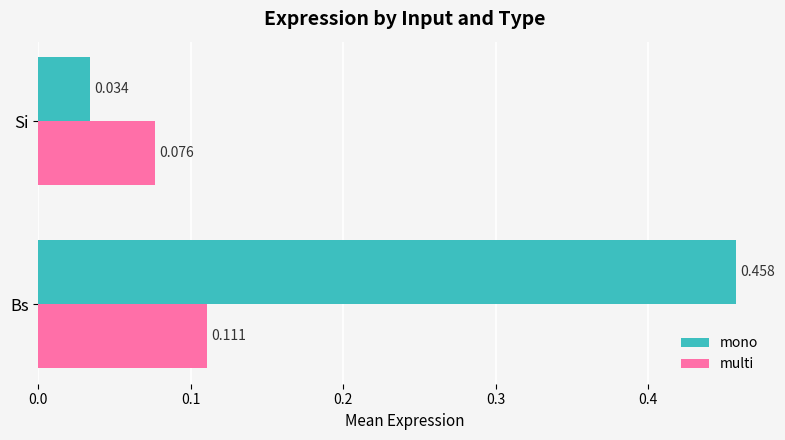

At Si, list the series in order from largest to smallest.

multi, mono